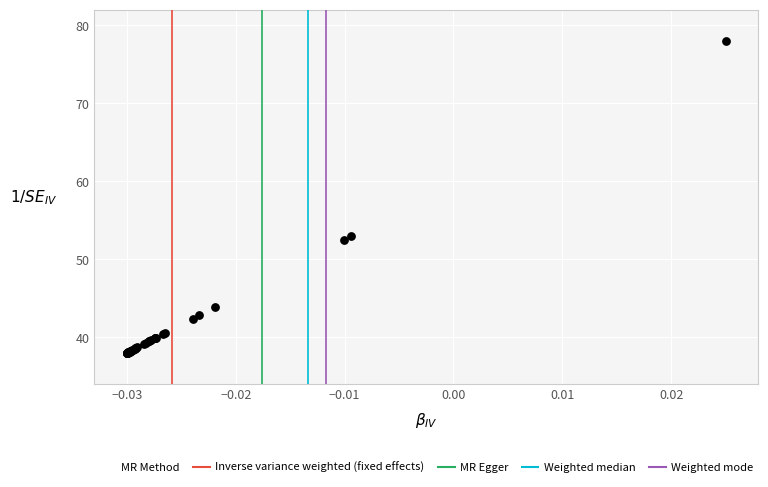

What Y value in the scatter plot is closest to 58?

53.0